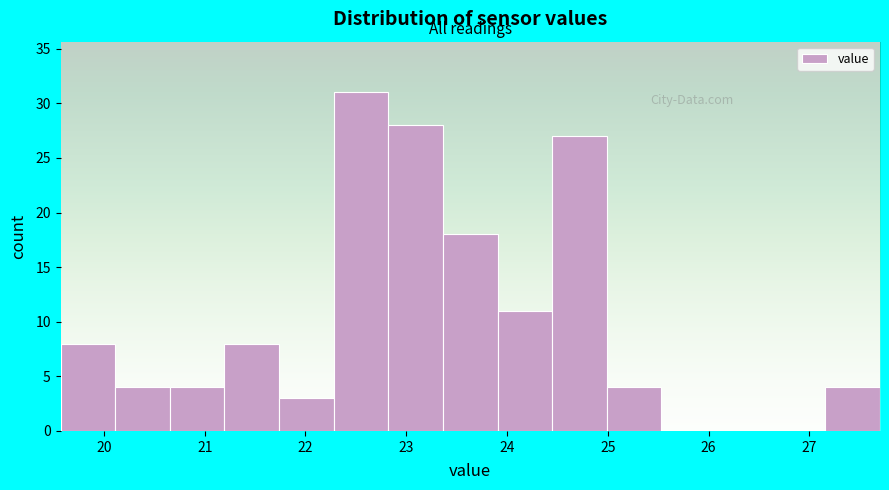

Reading left to right, transcribe this chart: for each bar, give the range it covers on the x-axis and its height. Neither the bar edges nor the heights are printed on the chart, so give them approximately, as read against the axes.

19.6 to 20.1: 8
20.1 to 20.7: 4
20.7 to 21.2: 4
21.2 to 21.7: 8
21.7 to 22.3: 3
22.3 to 22.8: 31
22.8 to 23.4: 28
23.4 to 23.9: 18
23.9 to 24.4: 11
24.4 to 25.0: 27
25.0 to 25.5: 4
25.5 to 26.1: 0
26.1 to 26.6: 0
26.6 to 27.2: 0
27.2 to 27.7: 4